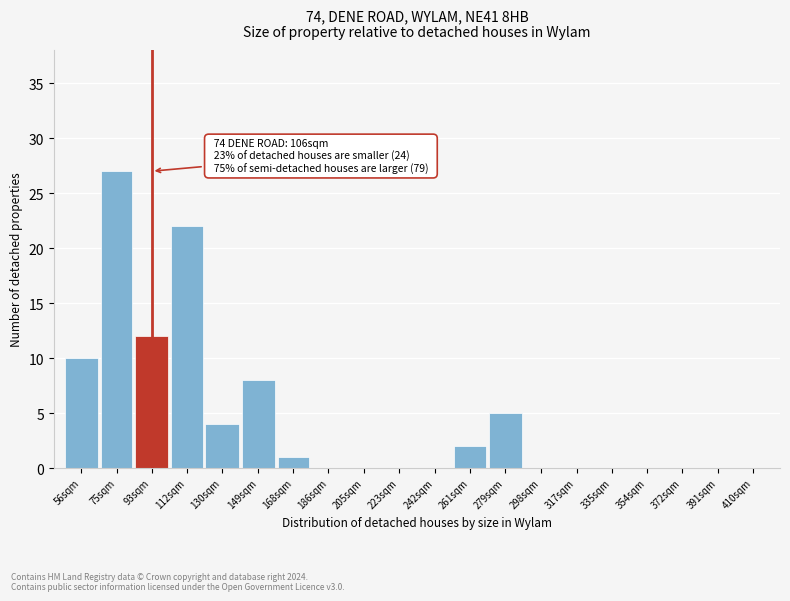

Reading left to right, list all the values displayed in this chart.

56sqm=10	75sqm=27	93sqm=12	112sqm=22	130sqm=4	149sqm=8	168sqm=1	186sqm=0	205sqm=0	223sqm=0	242sqm=0	261sqm=2	279sqm=5	298sqm=0	317sqm=0	335sqm=0	354sqm=0	372sqm=0	391sqm=0	410sqm=0